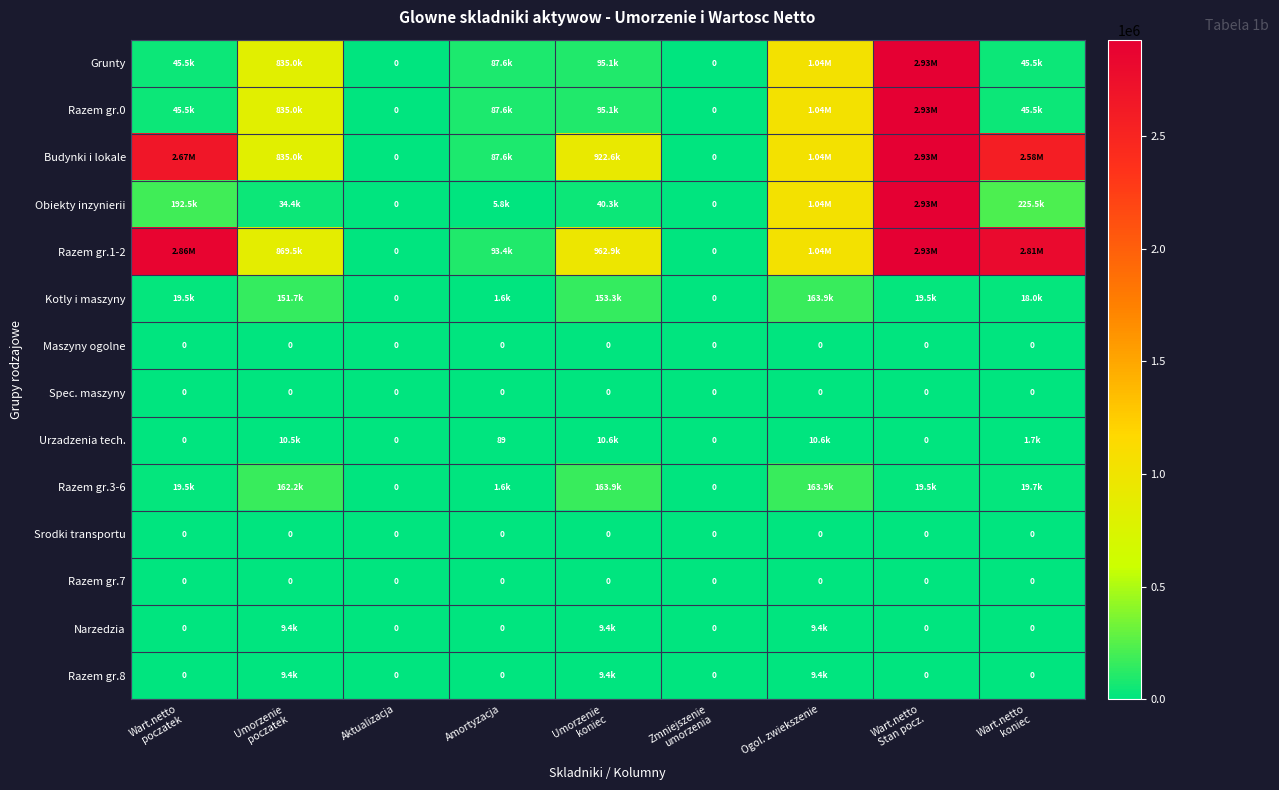

True or false: Obiekty inzynierii has a value of 1889085.5 at Wart.netto Stan pocz..

False